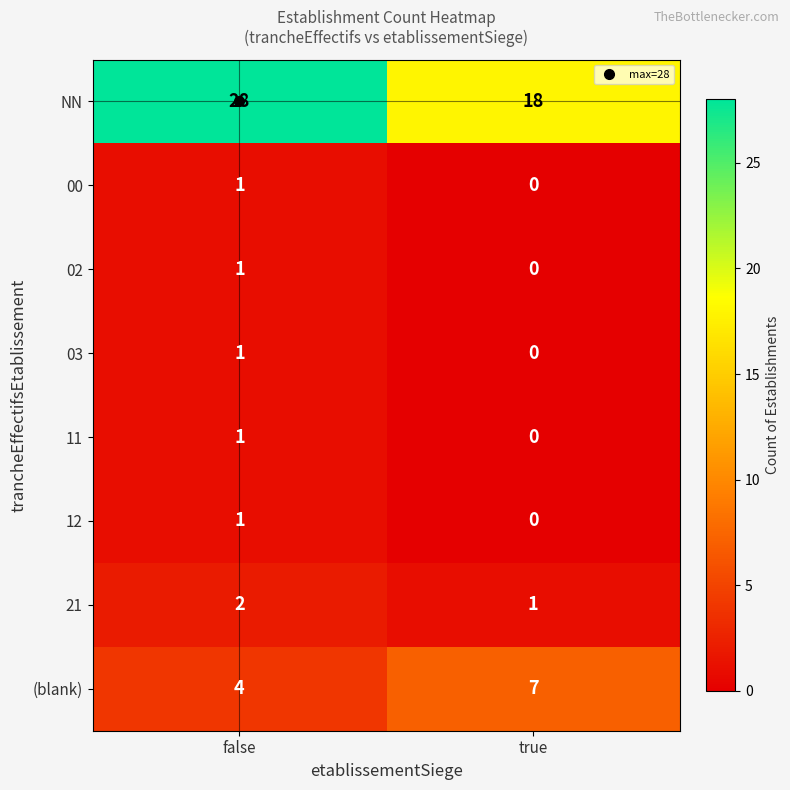

Which series has the largest total across all categories?

NN